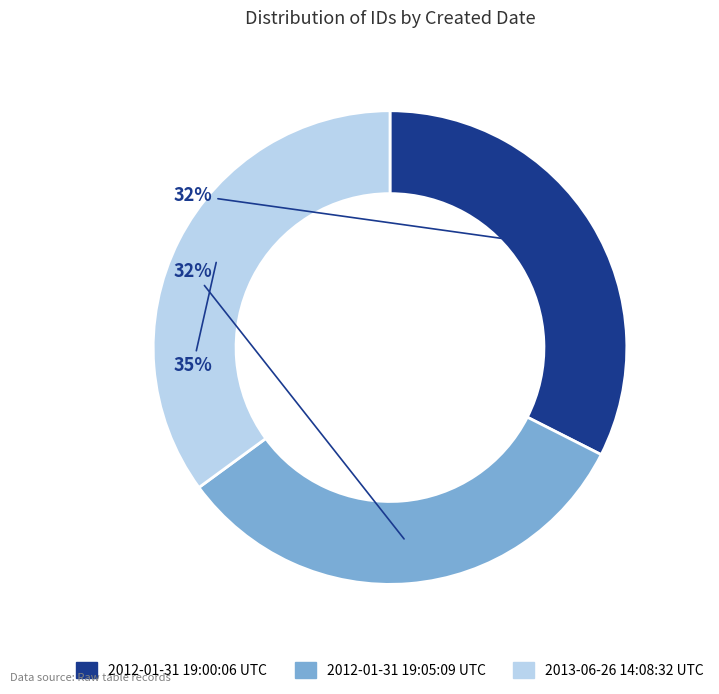

Which has a higher value, 2012-01-31 19:00:06 UTC or 2013-06-26 14:08:32 UTC?

2013-06-26 14:08:32 UTC